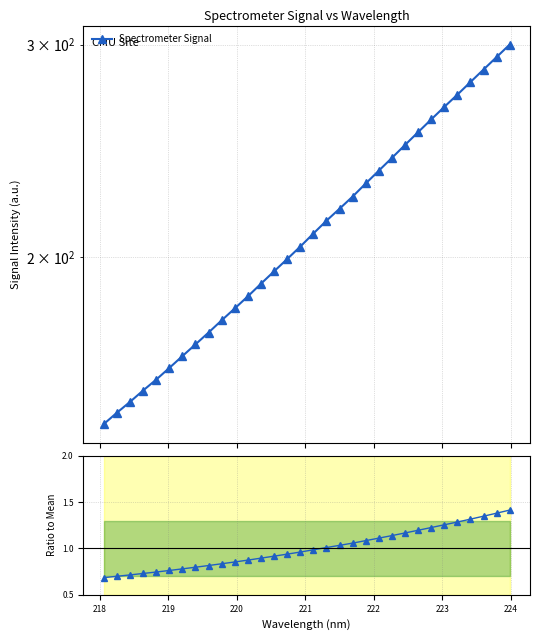

How many series are shown in this chart?

2